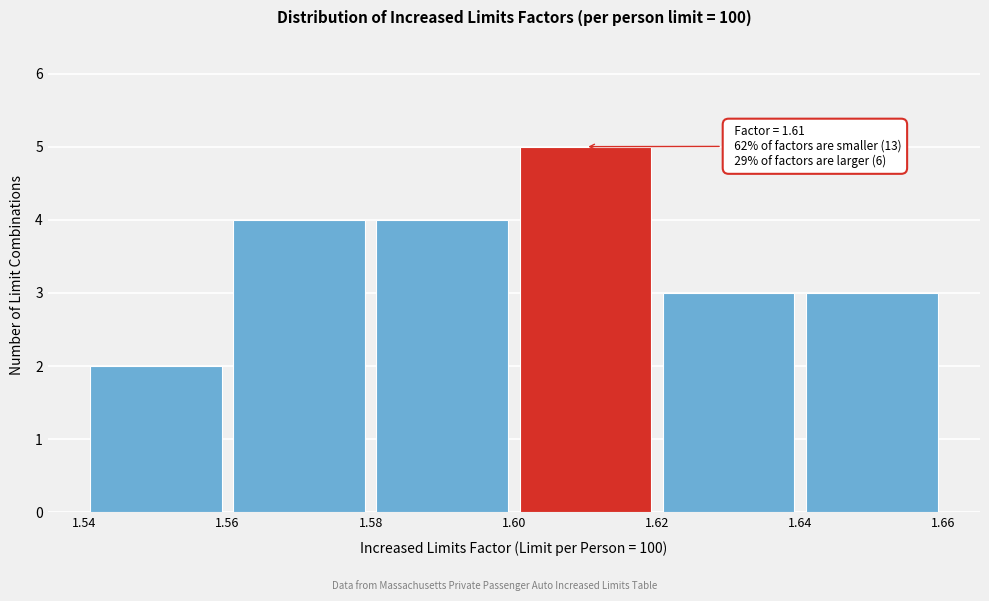

Over which range of the x-axis is the bar tallest?

1.60 to 1.62